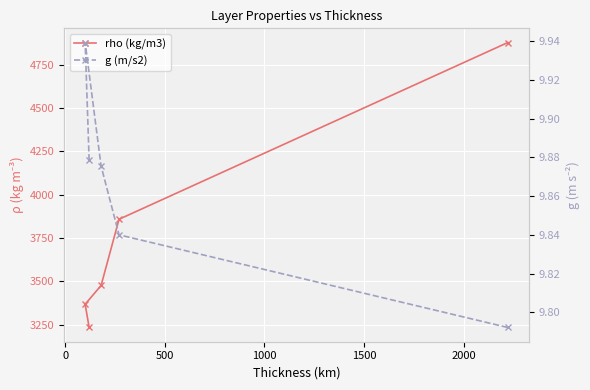

Between 0 and 1500, which series saw the biggest shift?

rho (kg/m3)